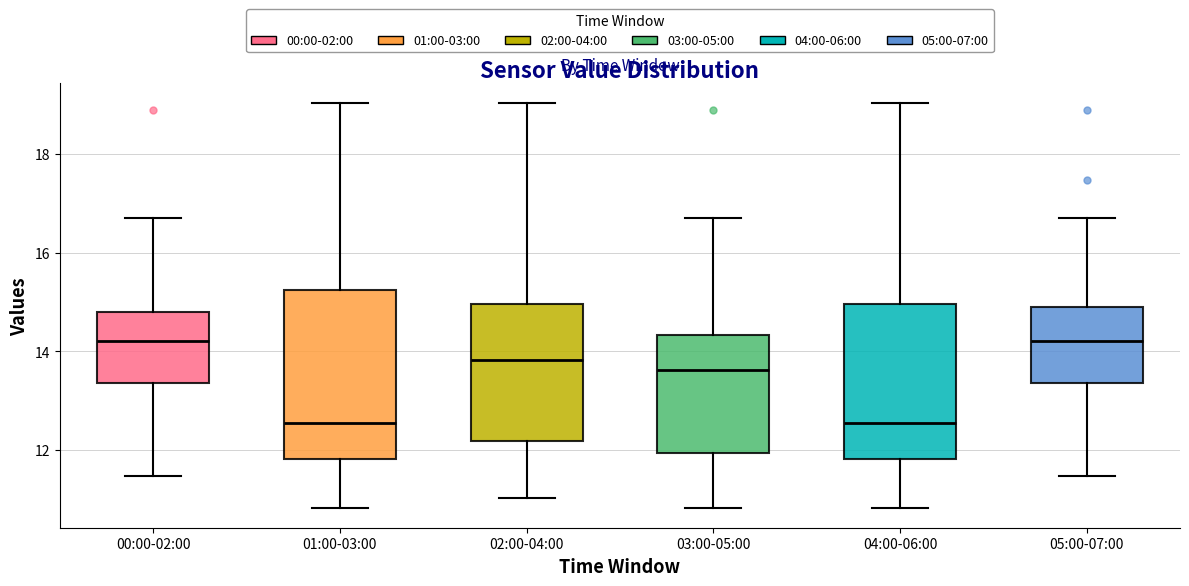

Reading left to right, transcribe this box plot: for each box, give where its median line is, the range the box spans, and where its two whiskers end, as read against the y-axis. The values are not printed on the chart, so give them approximately, as read against the axis.

00:00-02:00: median 14.2, box 13.4 to 14.8, whiskers 11.4 to 16.8
01:00-03:00: median 12.6, box 11.8 to 15.2, whiskers 10.8 to 19.0
02:00-04:00: median 13.8, box 12.2 to 15.0, whiskers 11.0 to 19.0
03:00-05:00: median 13.6, box 12.0 to 14.4, whiskers 10.8 to 16.8
04:00-06:00: median 12.6, box 11.8 to 15.0, whiskers 10.8 to 19.0
05:00-07:00: median 14.2, box 13.4 to 15.0, whiskers 11.4 to 16.8